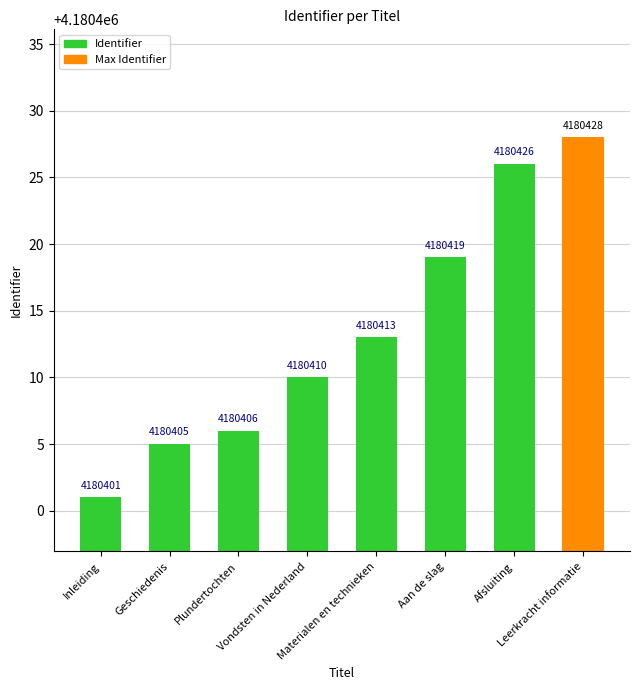

At which label is the value closest to 4180414?

Materialen en technieken